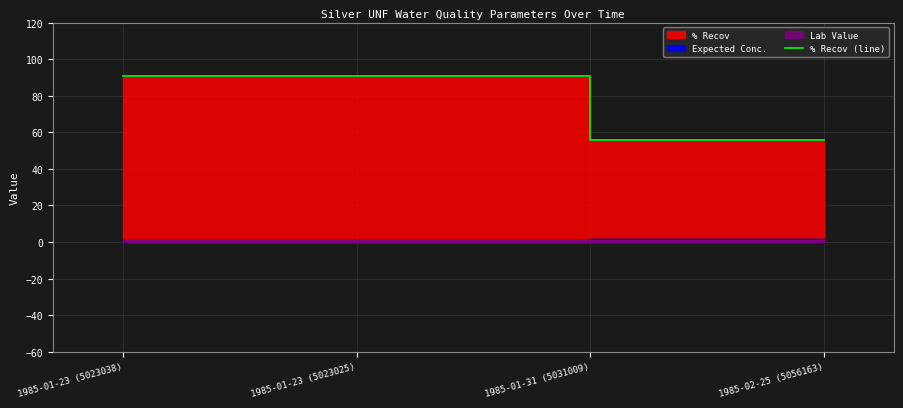

Reading right to left, transcribe all the data shown in this chart.

55.6	90.9	90.9	90.9